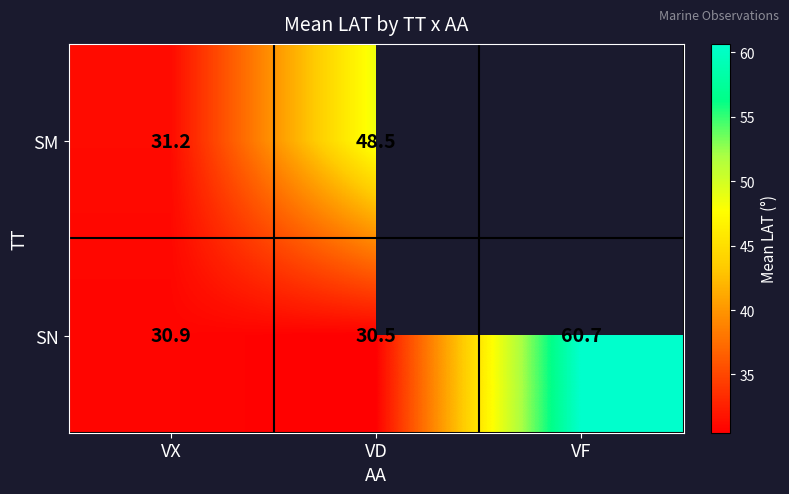

Which category has the lowest value in the SN series?

VD